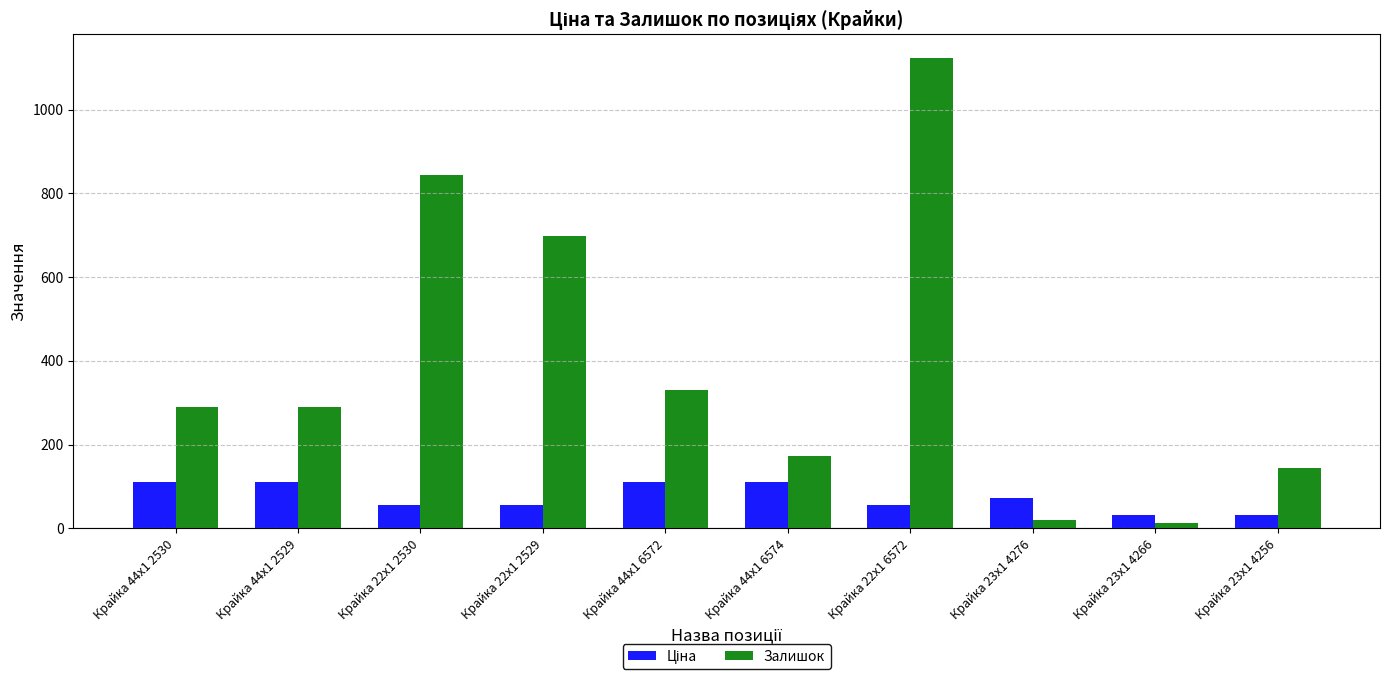

Does the chart contain stacked bars?

No